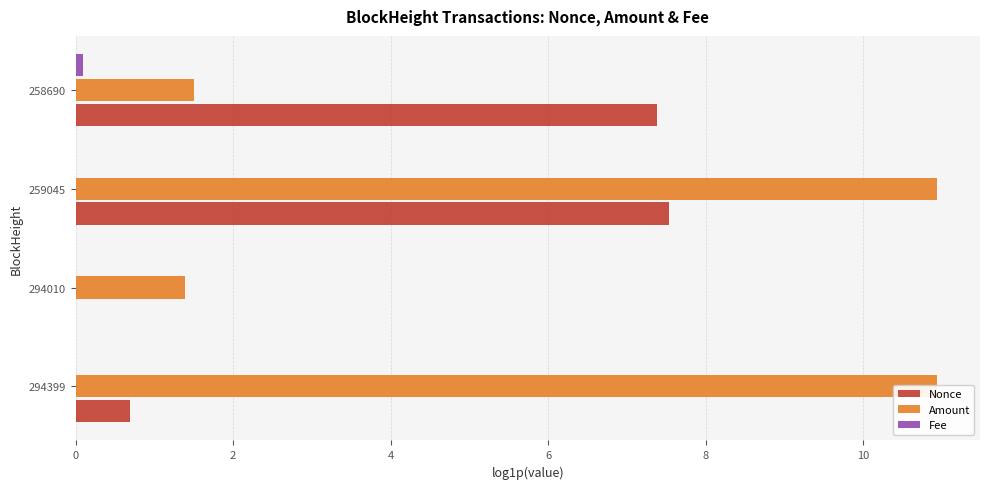

Which series has the largest total across all categories?

Amount